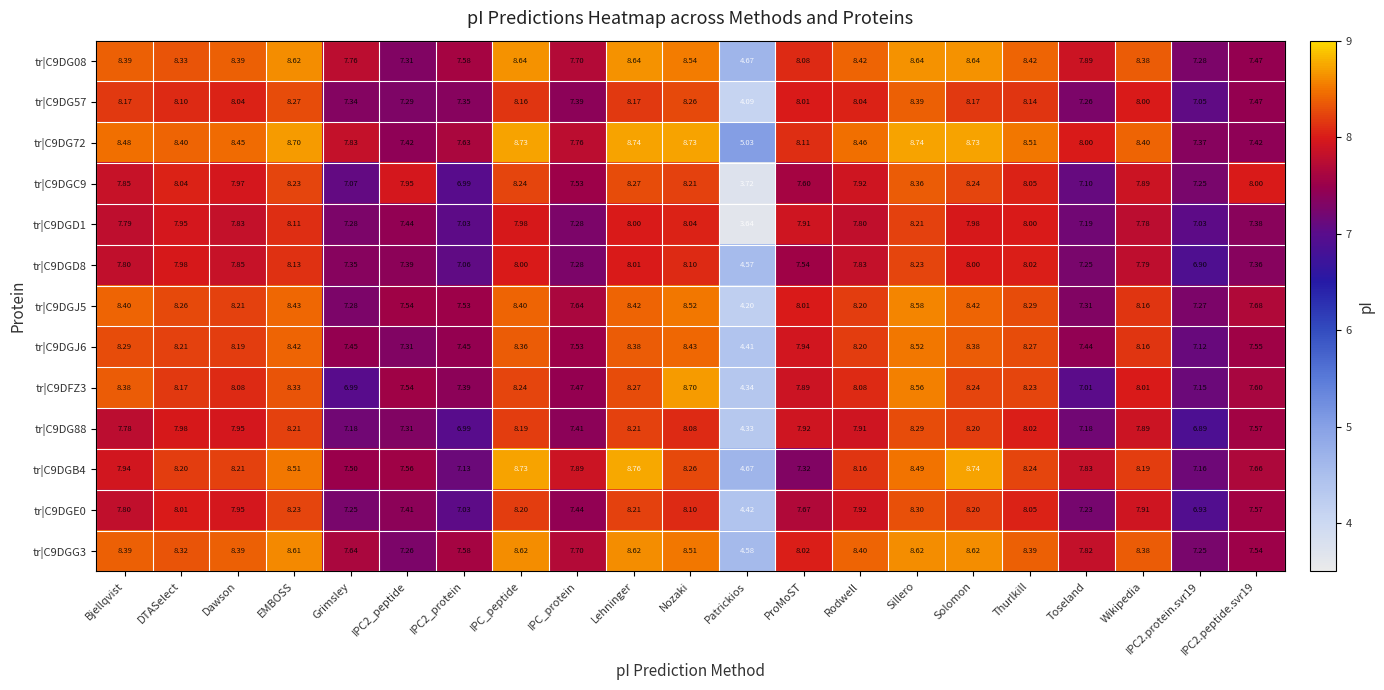

Which series has the largest range (max minus min)?

tr|C9DGC9